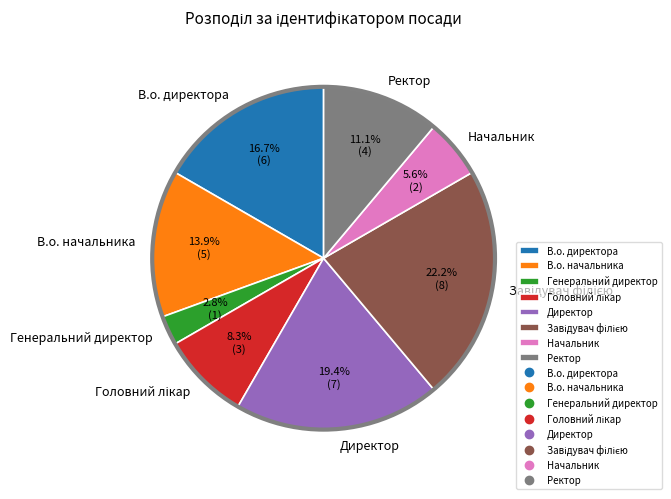

Is there any slice that represents more than half of the pie?

No